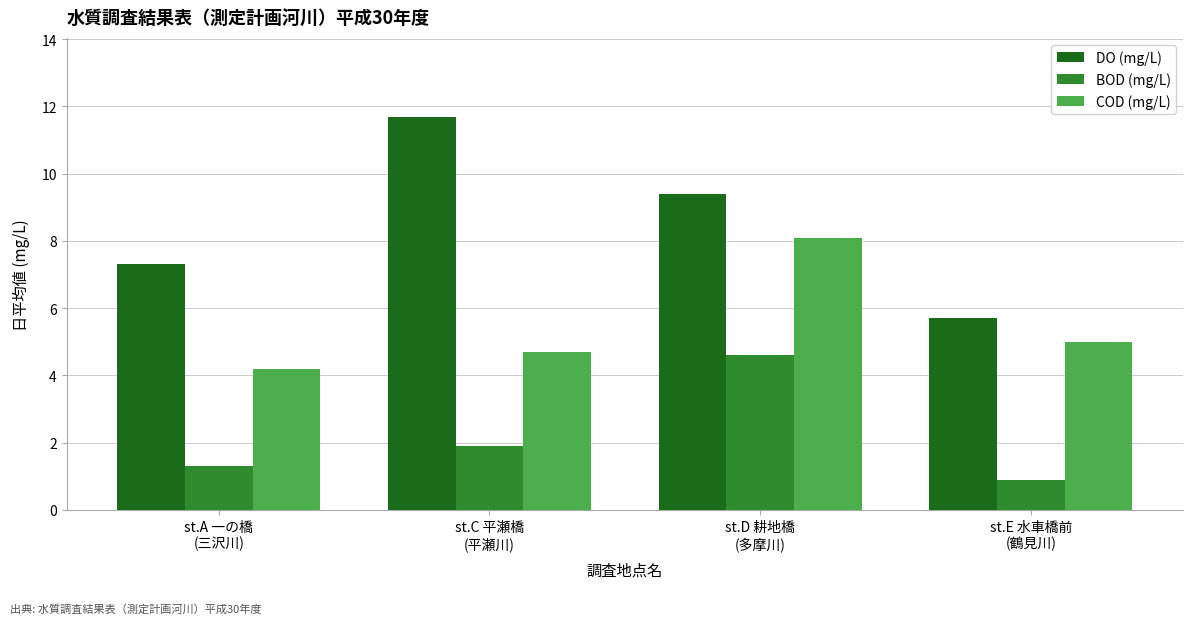

What is the spread (max minus min) of values at st.A 一の橋
(三沢川)?

6.0